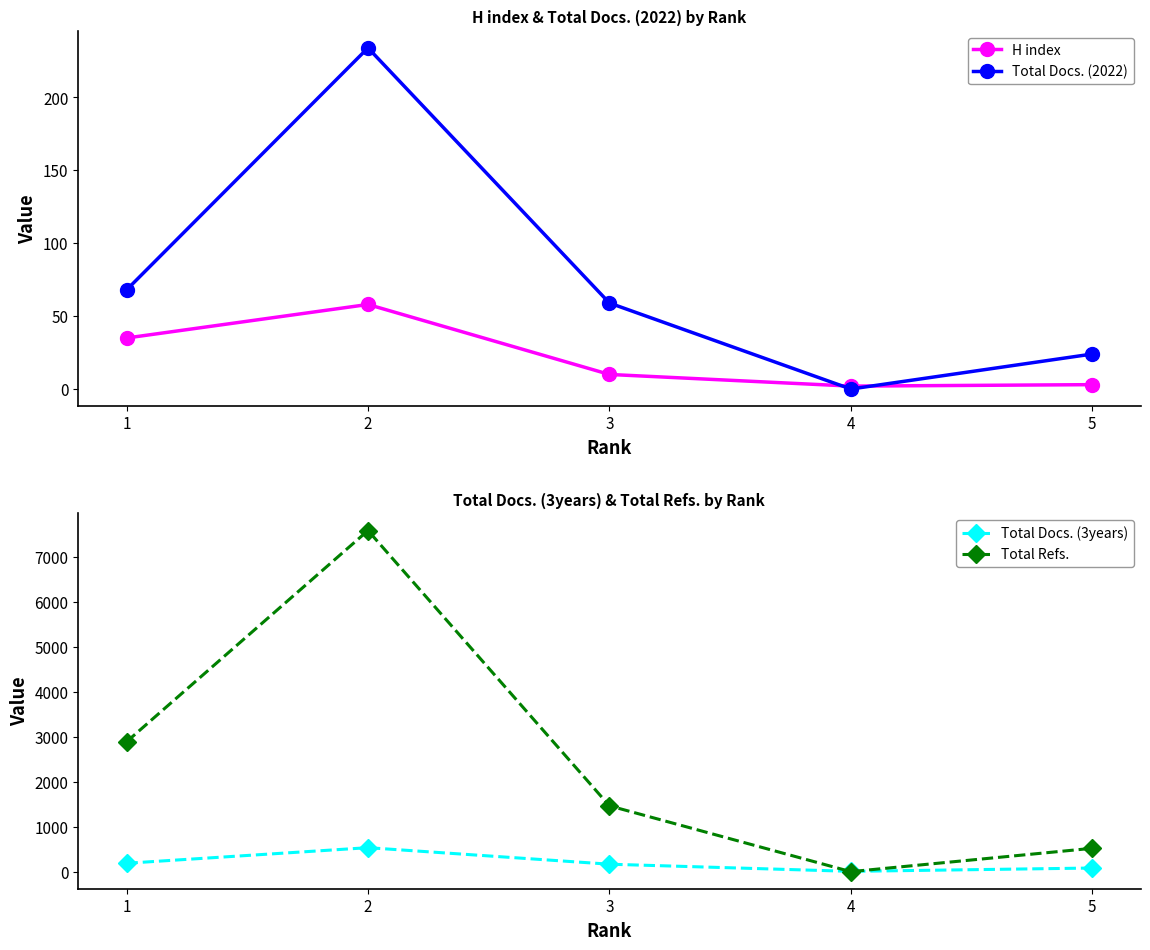

True or false: H index and Total Docs. (3years) intersect in this chart.

False